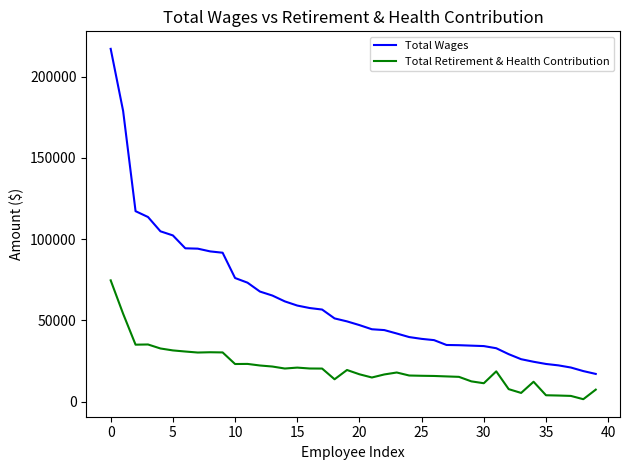

Rank the series by their average value, from highest to lowest.

Total Wages, Total Retirement & Health Contribution